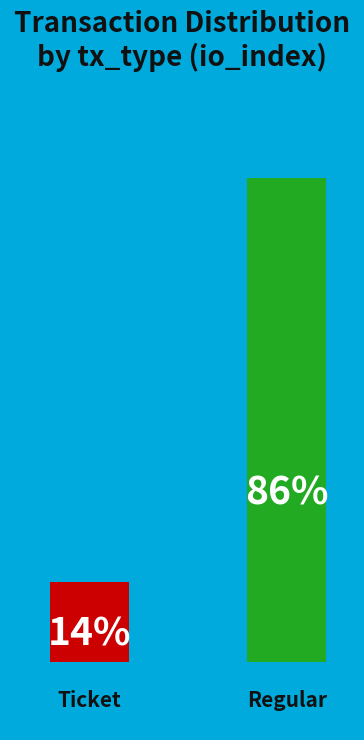

Between Ticket (io_index=0) and Regular (io_index=5), which is larger?

Regular (io_index=5)